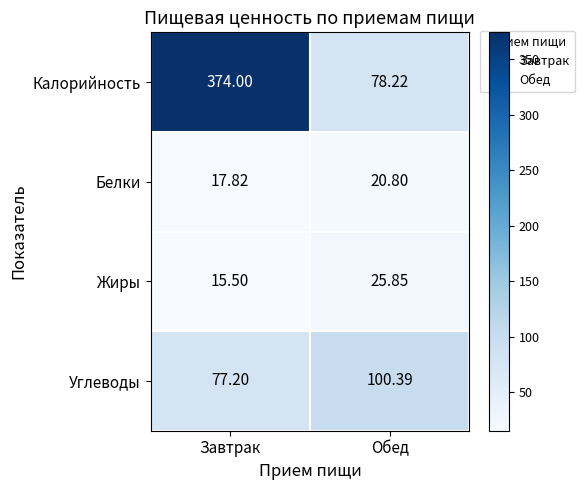

What is the spread (max minus min) of values at Завтрак?

358.5